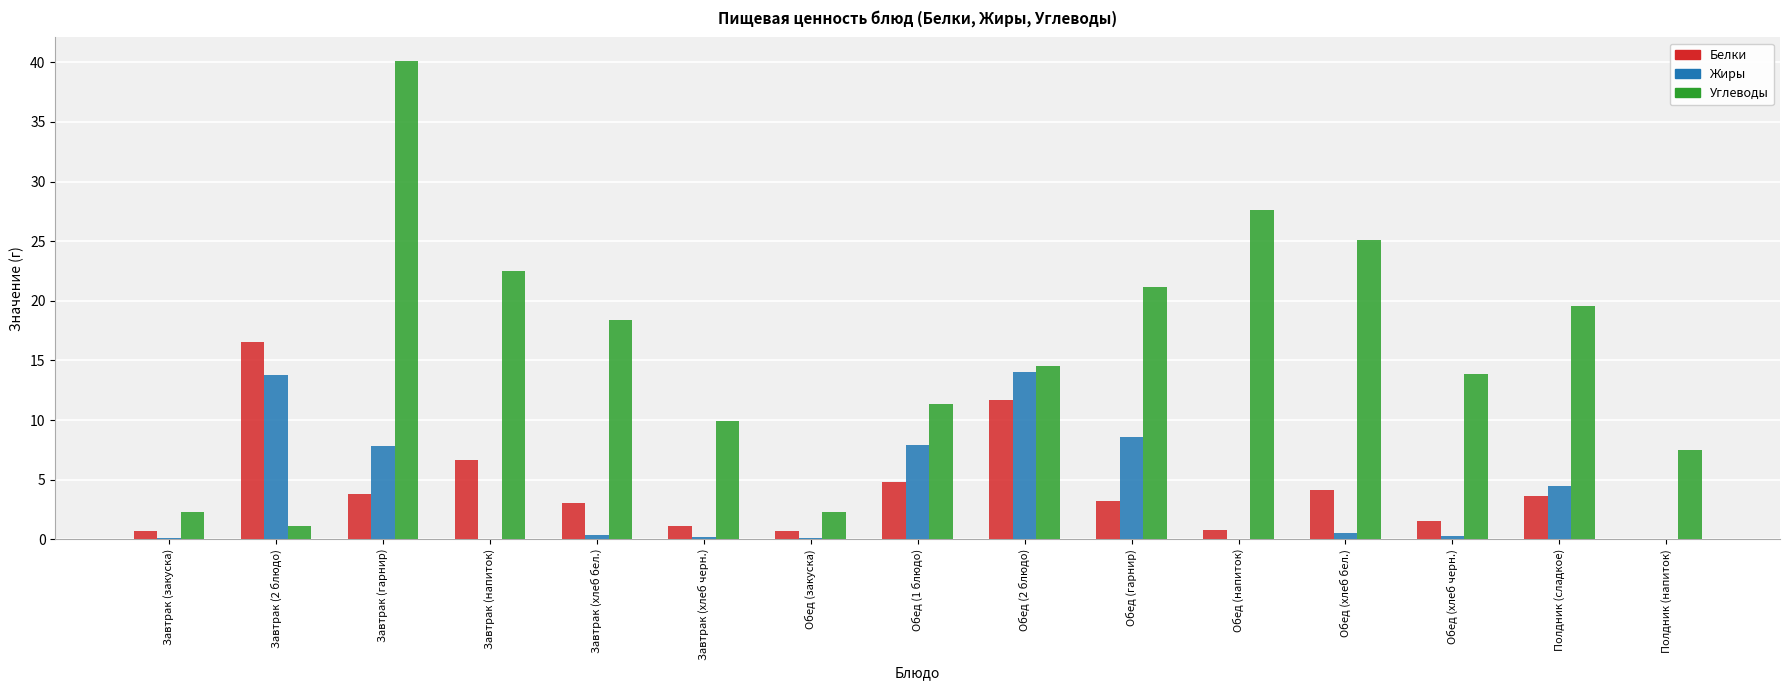

At which label does Углеводы reach its peak?

Завтрак (гарнир)